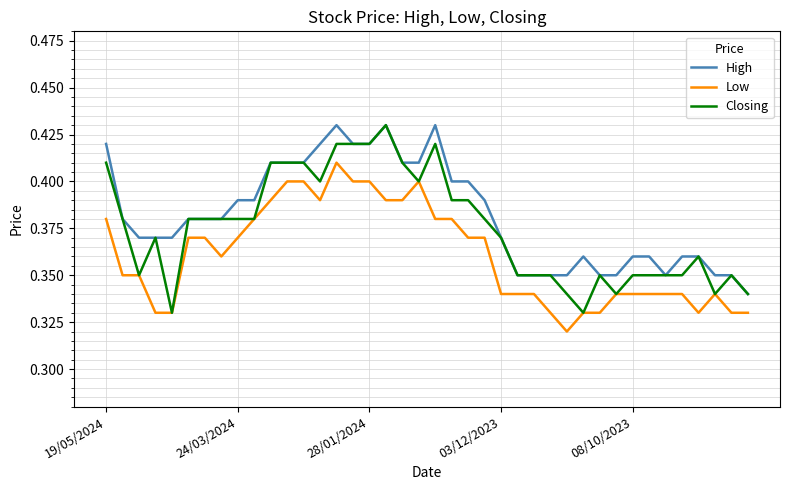

Which series has the largest range (max minus min)?

Closing